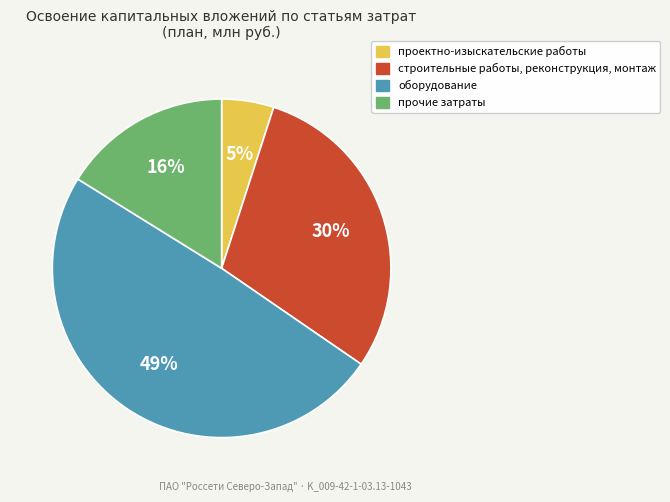

Approximately how many times larger is the value at прочие затраты compared to проектно-изыскательские работы?

3.2